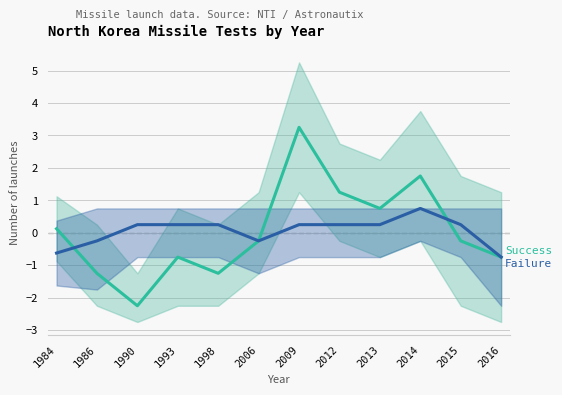

What is the approximate value of Failure at 2015?

0.2